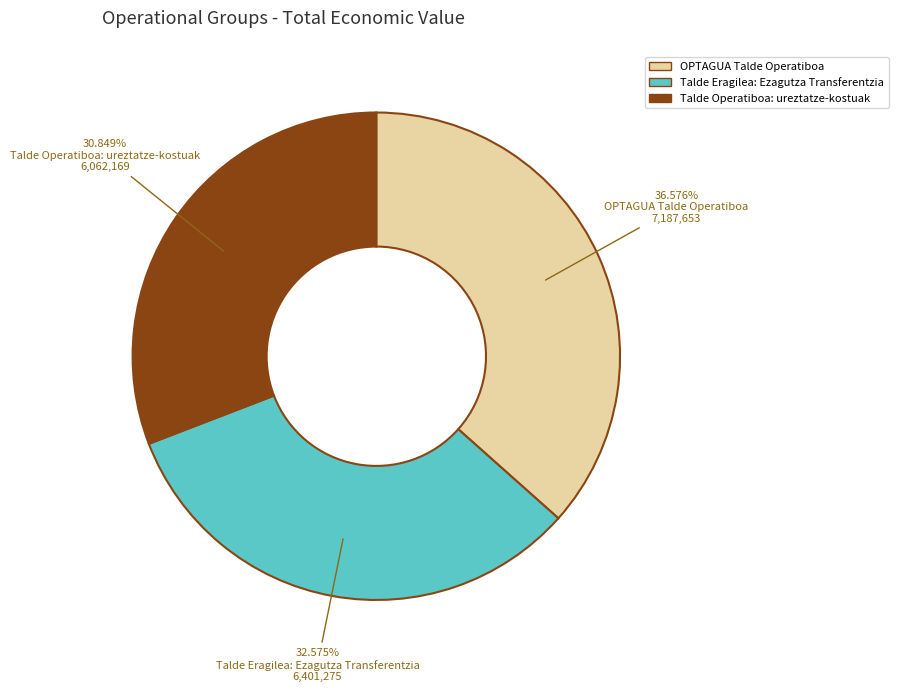

Is it true that Talde Eragilea: Ezagutza Transferentzia is 19% of the pie?

False